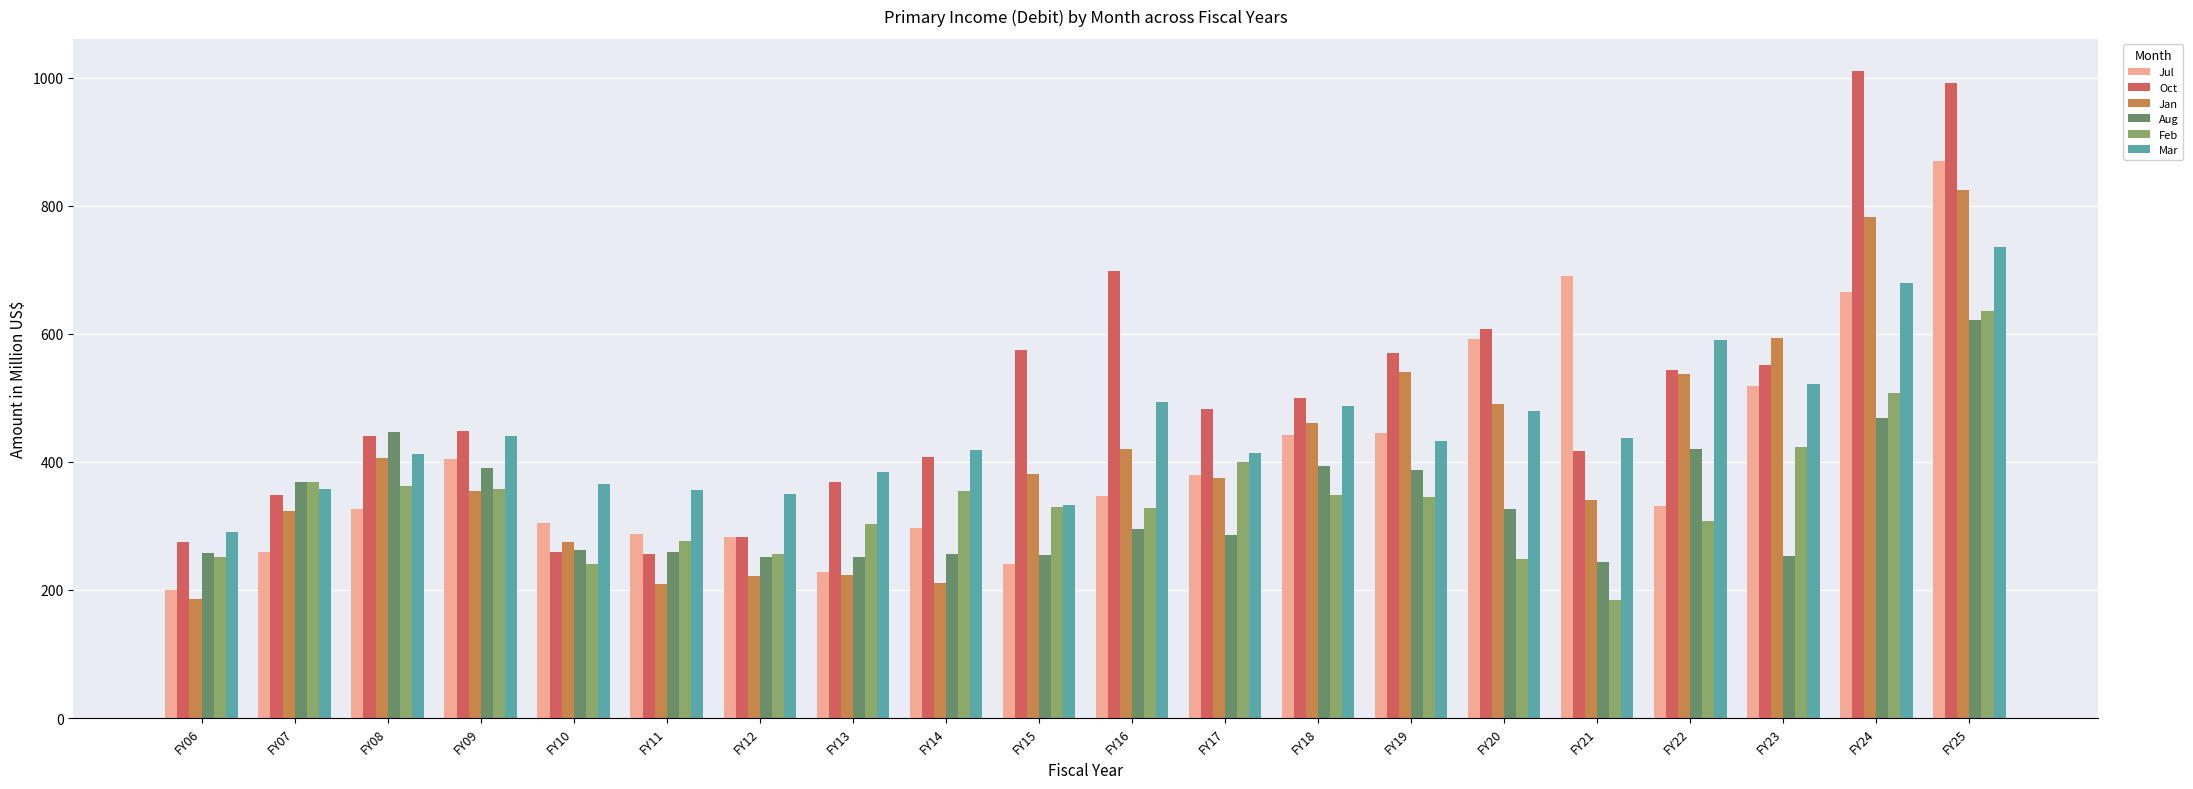

What is the difference between the Mar values at FY17 and FY13?

30